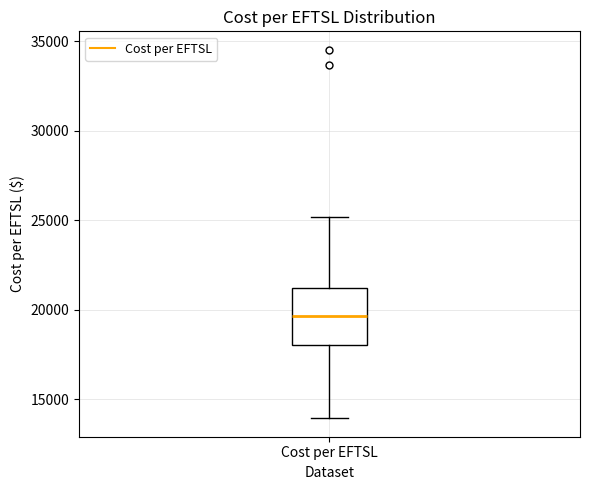

Read this box plot against the y-axis: the position of the median line, the range covered by the box, and the ends of both whiskers. The values are not printed on the chart, so give them approximately, as read against the axis.

median 19500, box 18000 to 21000, whiskers 14000 to 25000